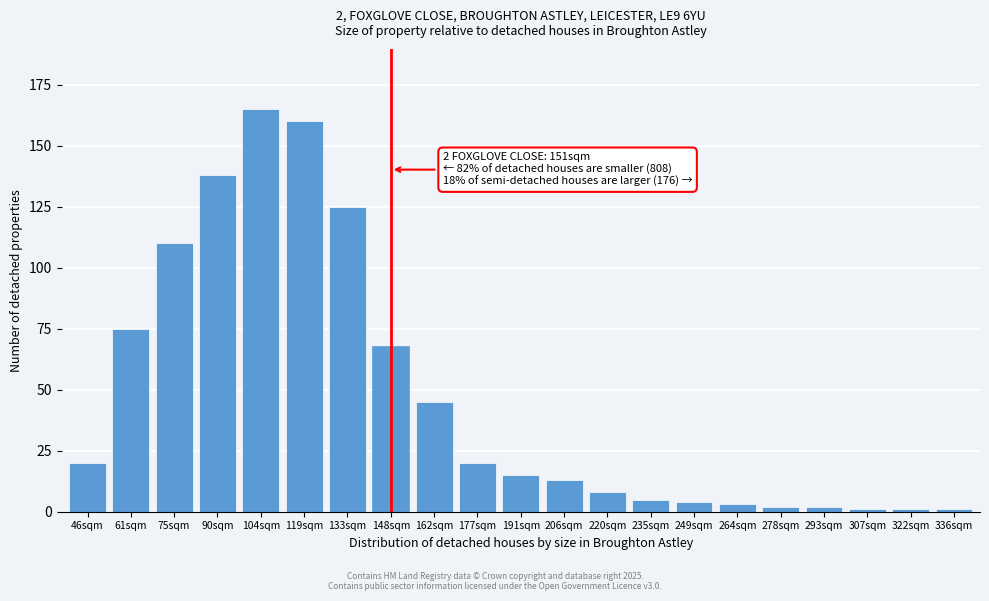

Reading left to right, transcribe all the data shown in this chart.

20	75	110	138	165	160	125	68	45	20	15	13	8	5	4	3	2	2	1	1	1